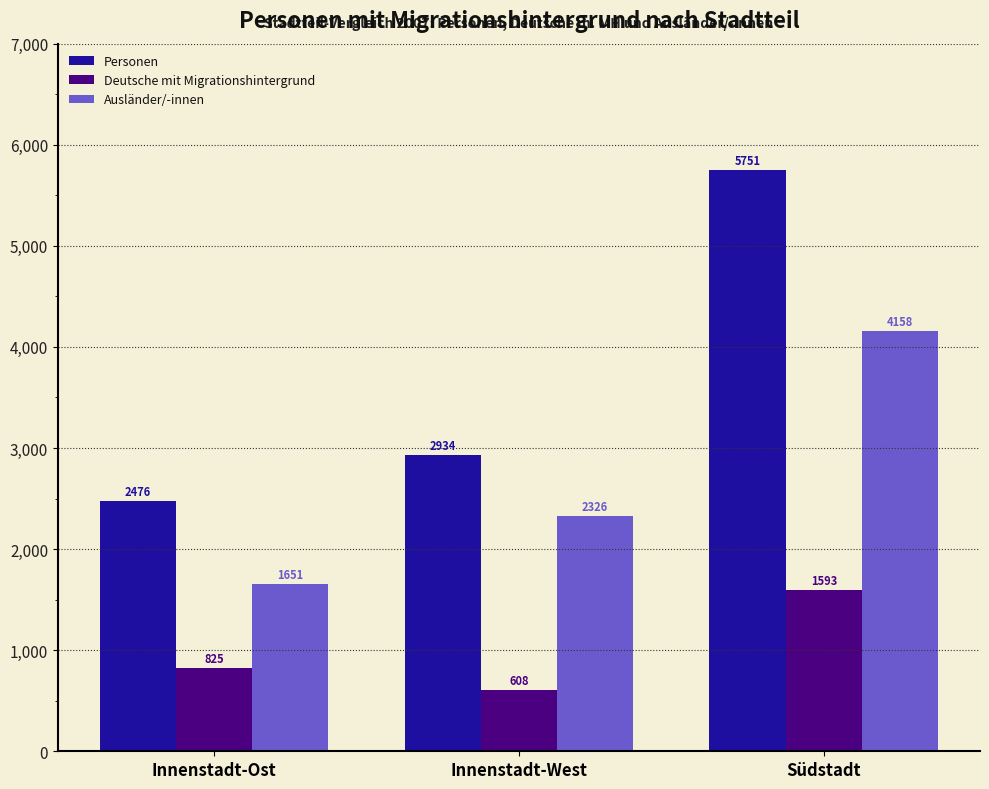

What position from the right is Innenstadt-Ost?

3